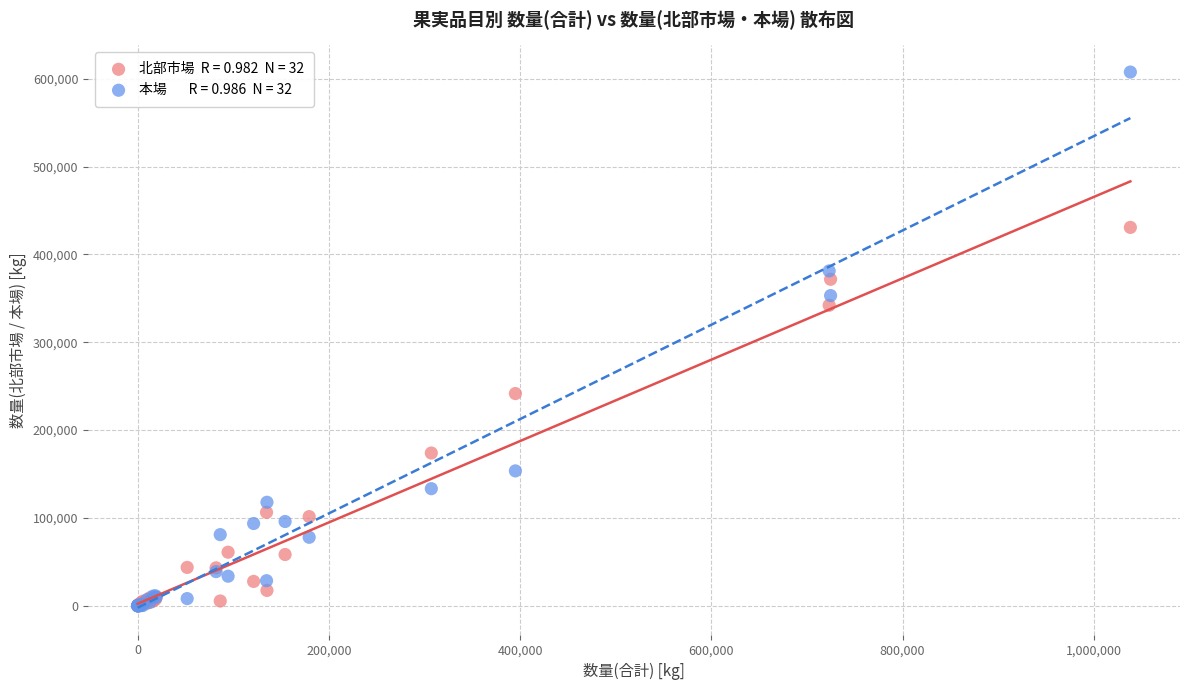

Across all series, what Y value is closest to 303781?

342075